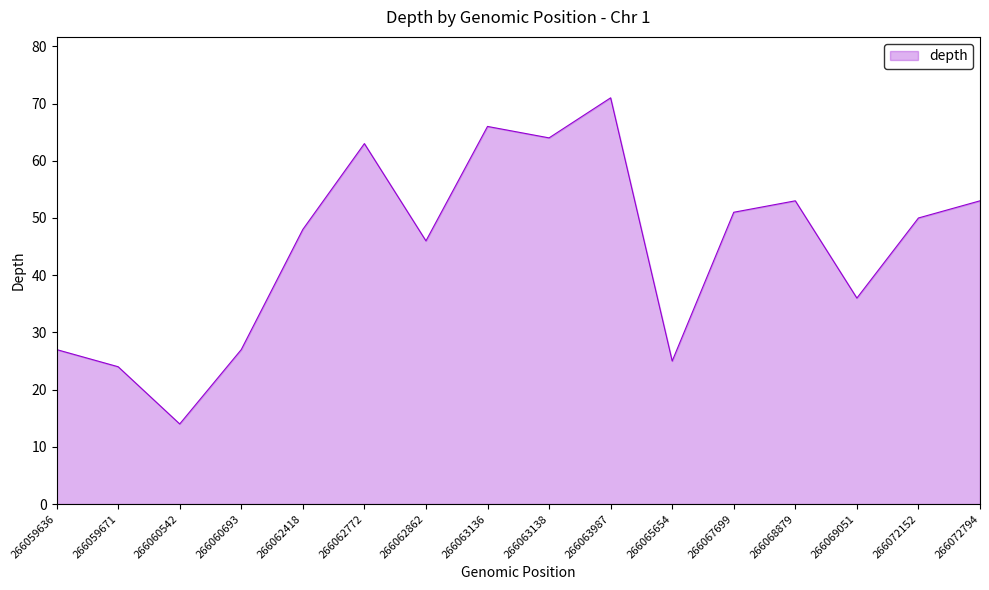

Is it true that the value at 266060542 is 14?

True